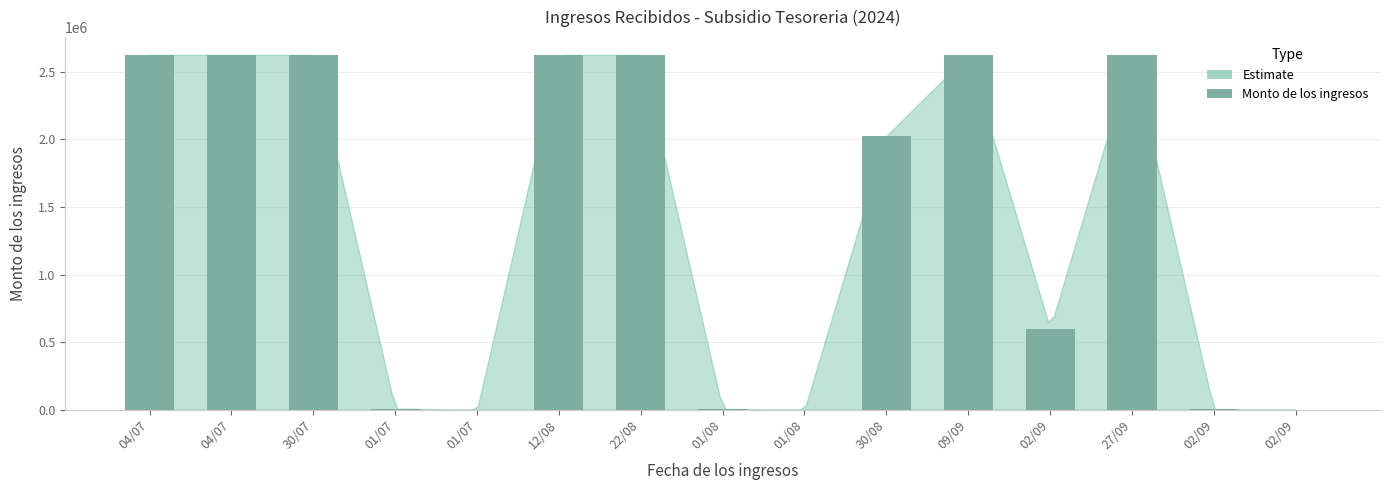

How many data points does each series have?

15